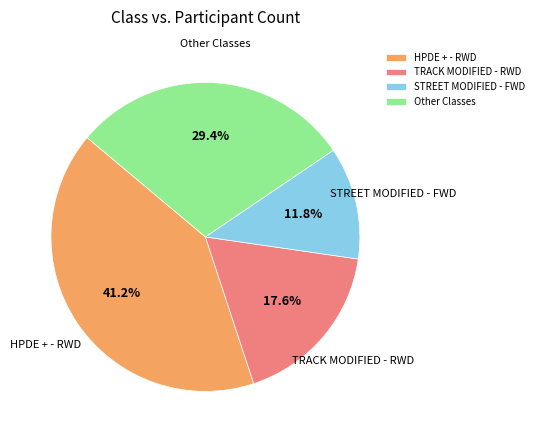

What is the ratio of the value at HPDE + - RWD to the value at STREET MODIFIED - FWD?

3.5